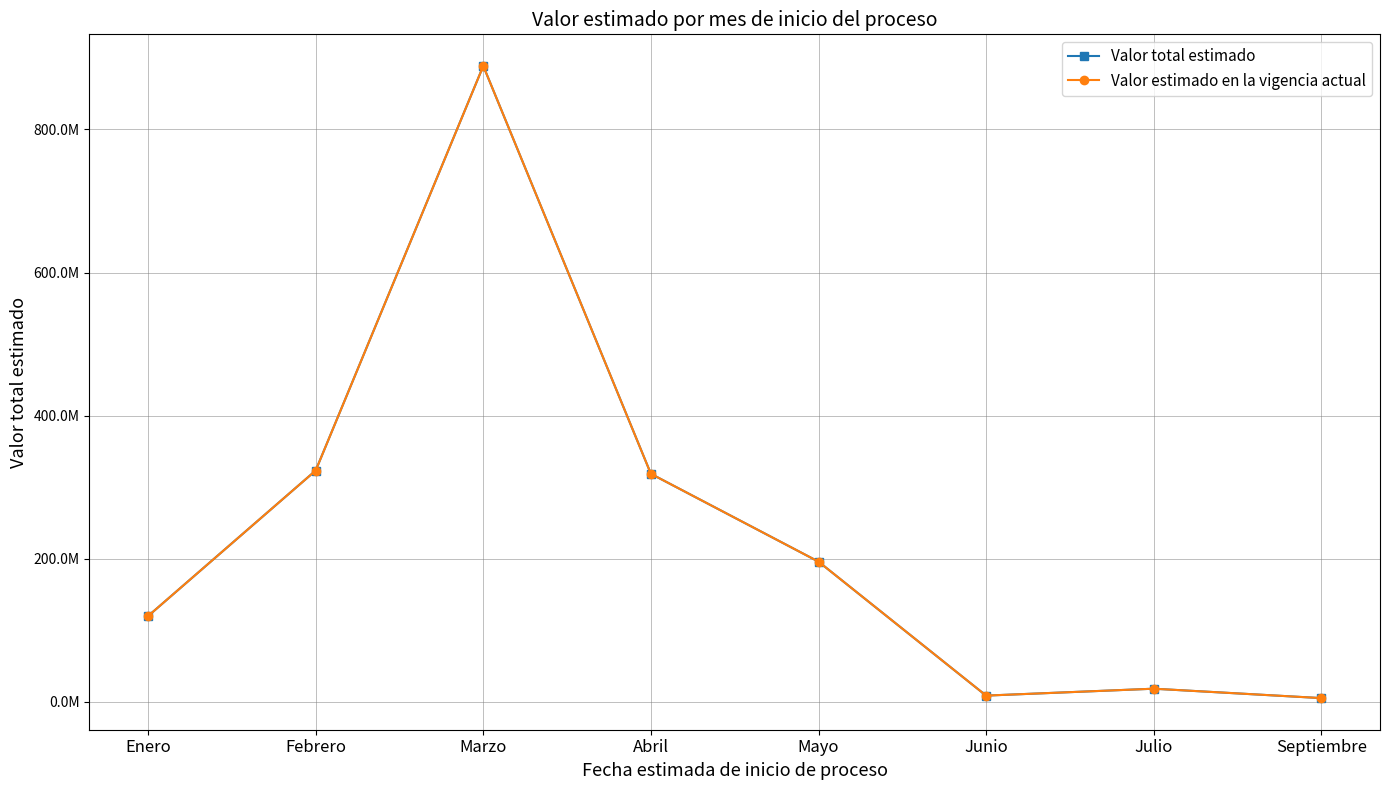

Where is Valor total estimado nearest to the value 446985000?

Febrero